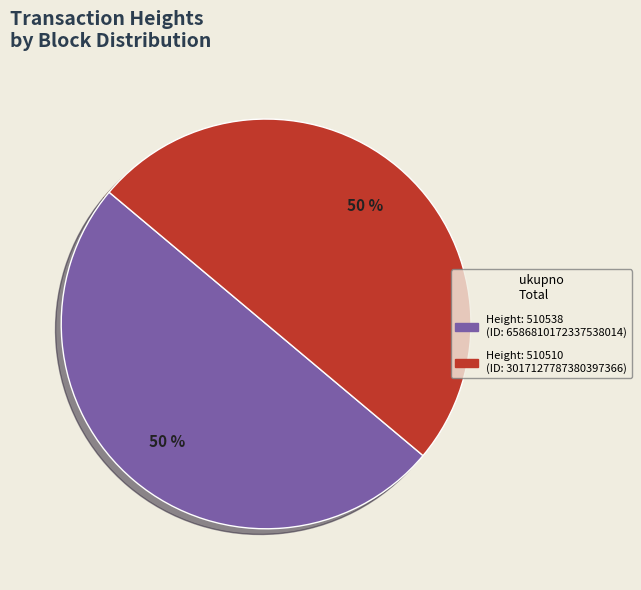

Approximately how many times larger is the value at Height: 510538 (ID: 6586810172337538014) compared to Height: 510510 (ID: 3017127787380397366)?

1.0